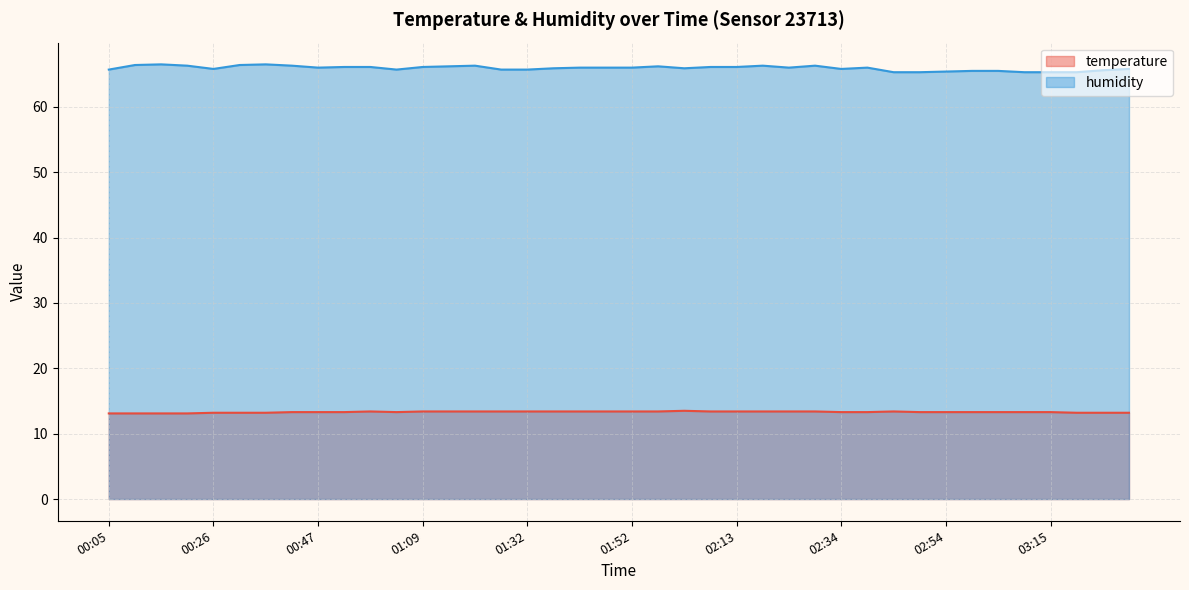

True or false: temperature and humidity intersect in this chart.

False